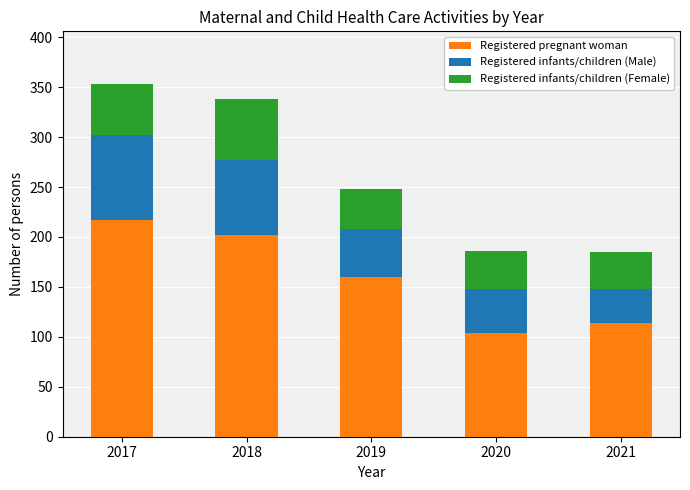

What are all the series names shown in the legend?

Registered pregnant woman, Registered infants/children (Male), Registered infants/children (Female)